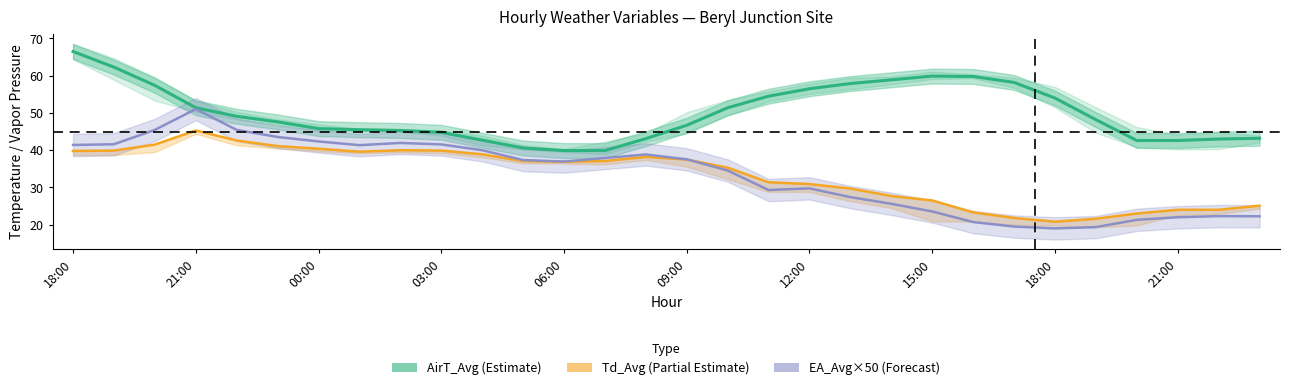

The EA_Avg×50 (Forecast) series shows 37.9 at 13. True or false?

True